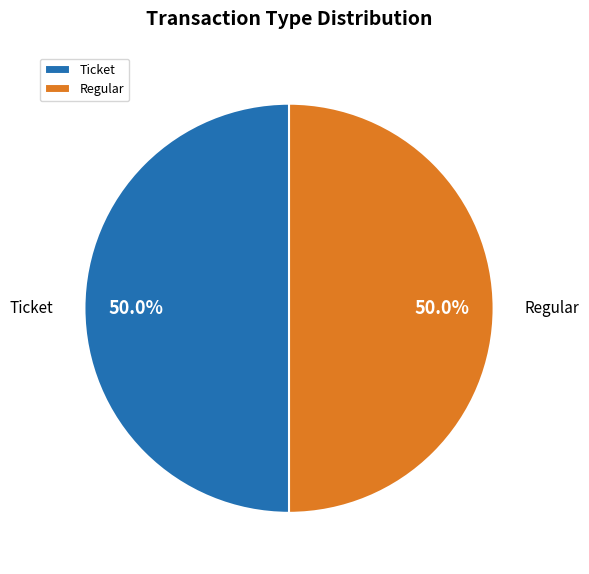

Count the number of slices in the pie.

2